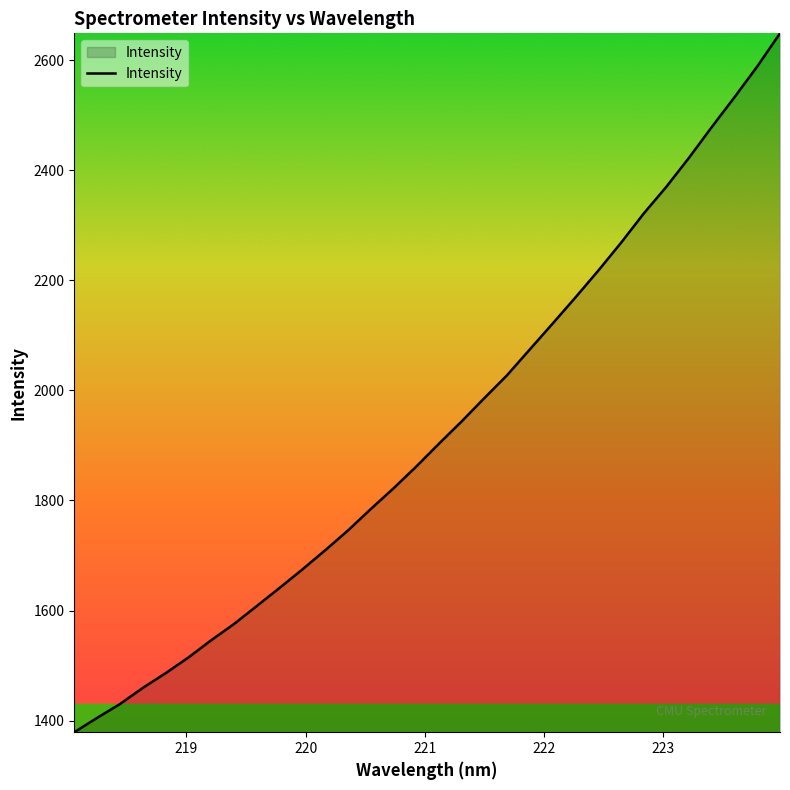

Reading right to left, what are all the values shown in this chart?

2648.7	2588.5	2532.7	2478.5	2422.7	2369.8	2320.9	2267.6	2217.1	2168.6	2121.2	2074.4	2027.5	1985.9	1943.4	1902.8	1861.2	1821.6	1784.0	1745.1	1709.2	1674.4	1640.9	1608.0	1575.4	1545.9	1514.6	1486.0	1459.4	1430.1	1405.1	1379.1